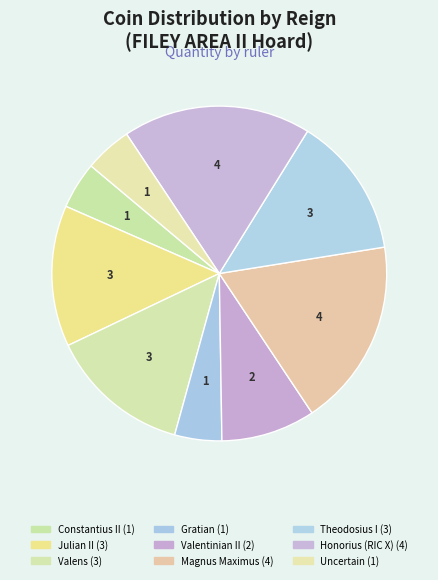

How many slices are in this pie chart?

9